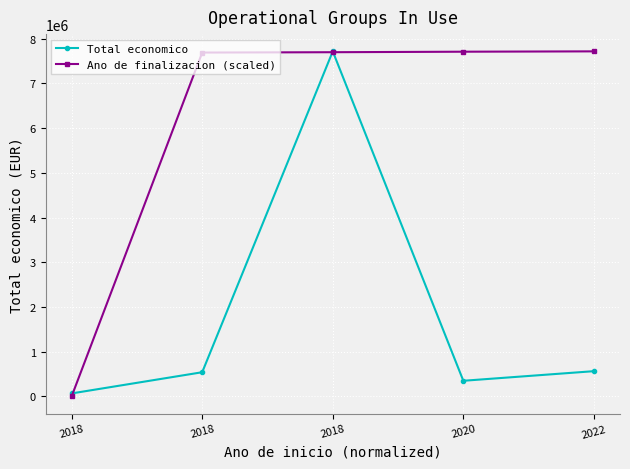

Reading left to right, what are all the values shown in this chart?

Total economico: 66125.0	540000.0	7717171.0	348843.0	563721.0
Ano de finalizacion (scaled): 0.0	7690494.4	7698116.3	7709549.1	7717171.0